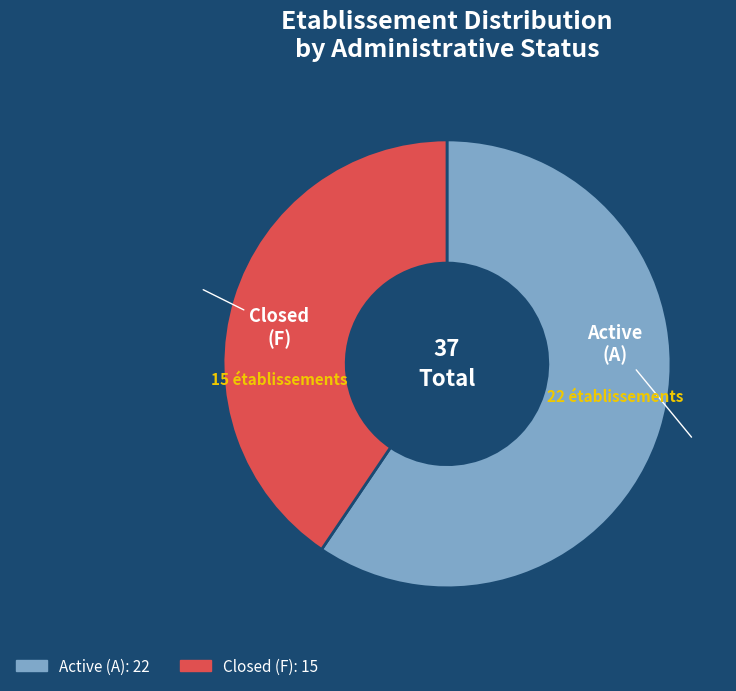

Is there a majority slice in this chart?

Yes